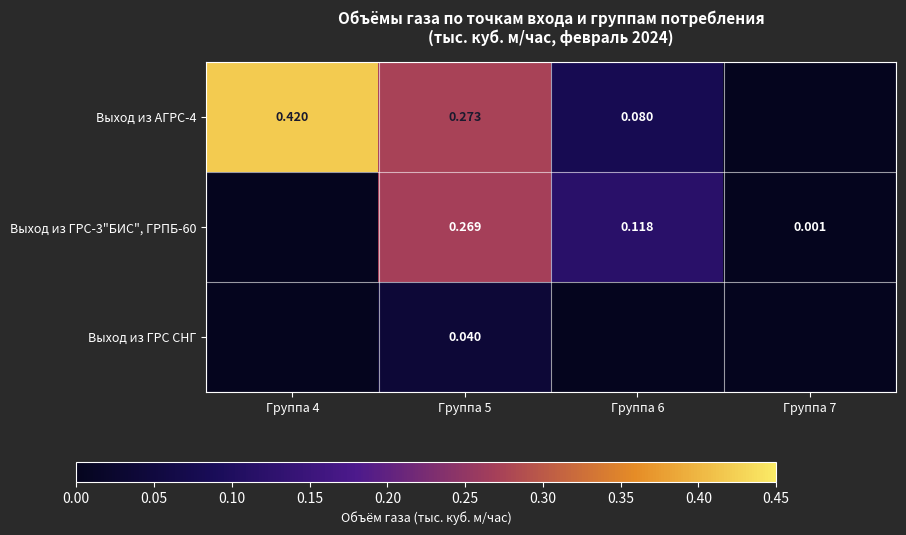

List the series in order of their overall mean, lowest first.

Выход из ГРС СНГ, Выход из ГРС-3"БИС", ГРПБ-60, Выход из АГРС-4